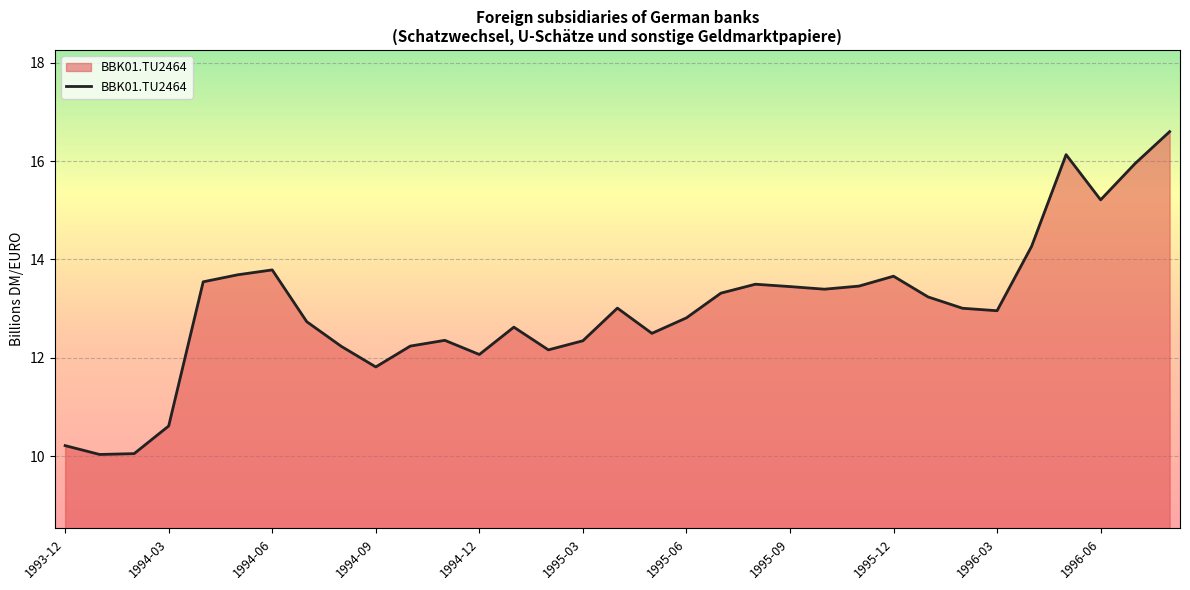

What is the greatest value displayed?

16.6